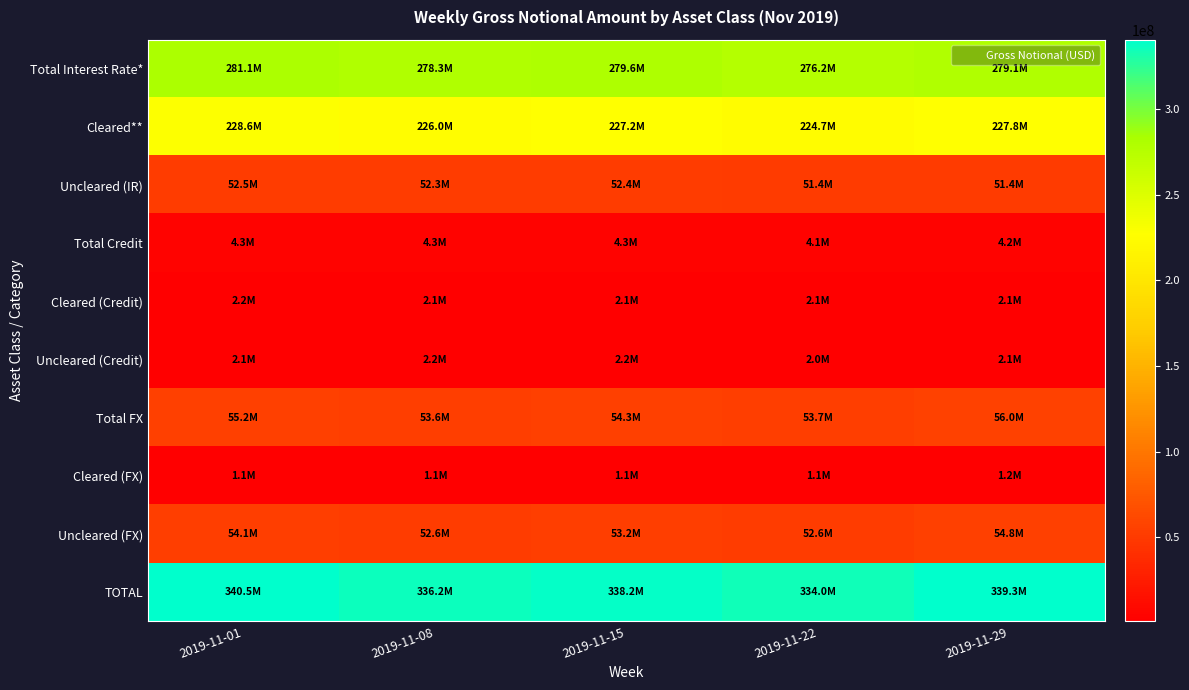

Reading left to right, transcribe all the data shown in this chart.

Total Interest Rate*: 2019-11-01=281079747	2019-11-08=278293241	2019-11-15=279611829	2019-11-22=276165642	2019-11-29=279146998
Cleared**: 2019-11-01=228576455	2019-11-08=225978075	2019-11-15=227189309	2019-11-22=224733526	2019-11-29=227752172
Uncleared (IR): 2019-11-01=52503292	2019-11-08=52315165	2019-11-15=52422520	2019-11-22=51432116	2019-11-29=51394826
Total Credit: 2019-11-01=4260689	2019-11-08=4300611	2019-11-15=4268187	2019-11-22=4100431	2019-11-29=4171821
Cleared (Credit): 2019-11-01=2156550	2019-11-08=2122678	2019-11-15=2099695	2019-11-22=2075512	2019-11-29=2115490
Uncleared (Credit): 2019-11-01=2104139	2019-11-08=2177932	2019-11-15=2168492	2019-11-22=2024919	2019-11-29=2056331
Total FX: 2019-11-01=55173125	2019-11-08=53626335	2019-11-15=54335435	2019-11-22=53727791	2019-11-29=55974978
Cleared (FX): 2019-11-01=1093297	2019-11-08=1061167	2019-11-15=1134777	2019-11-22=1118861	2019-11-29=1197912
Uncleared (FX): 2019-11-01=54079829	2019-11-08=52565167	2019-11-15=53200658	2019-11-22=52608930	2019-11-29=54777066
TOTAL: 2019-11-01=340513561	2019-11-08=336220186	2019-11-15=338215452	2019-11-22=333993864	2019-11-29=339293796